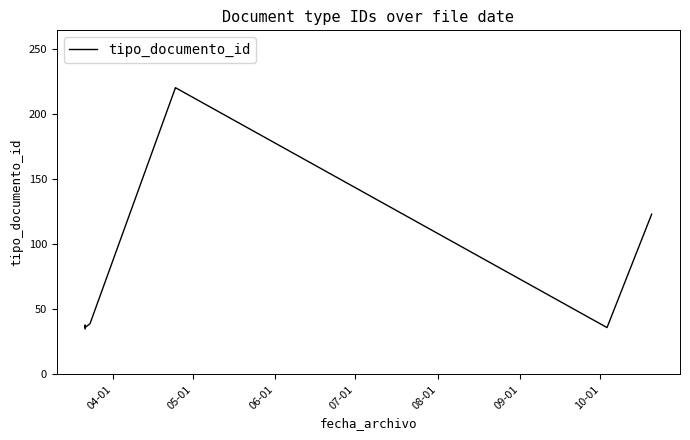

Does the chart have visible grid lines?

No